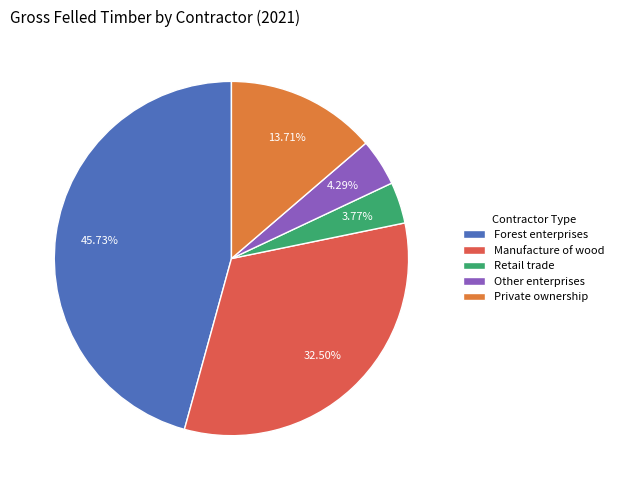

What is the ratio of the value at Private ownership to the value at Retail trade?

3.6